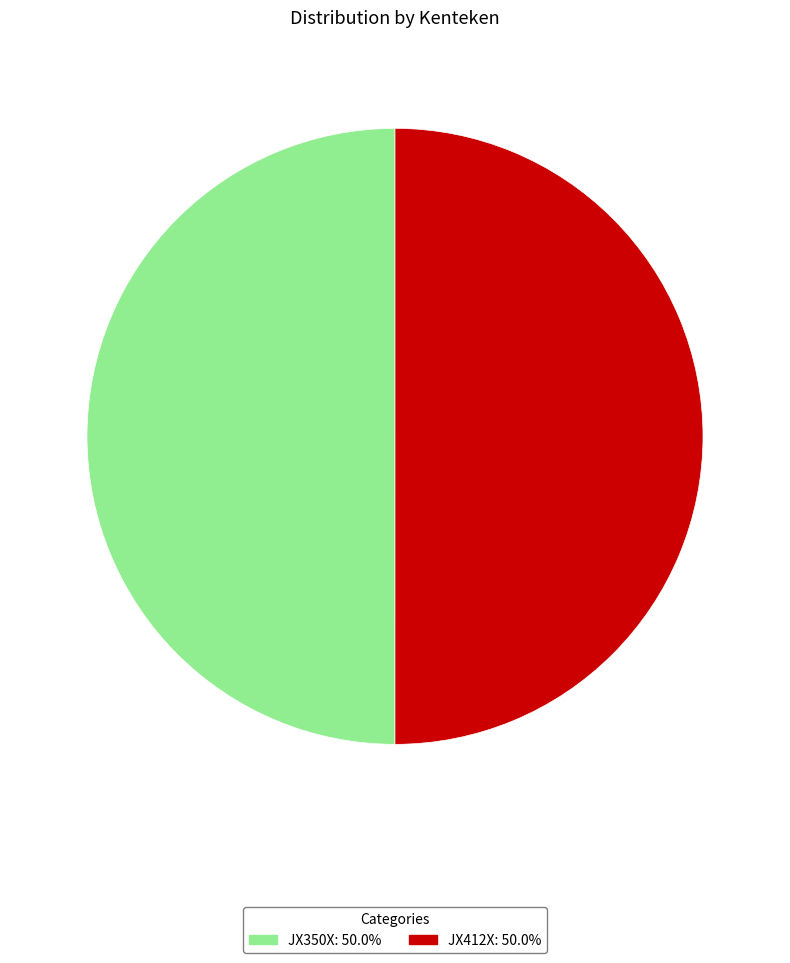

Is the sum of JX412X and JX350X greater than half?

Yes